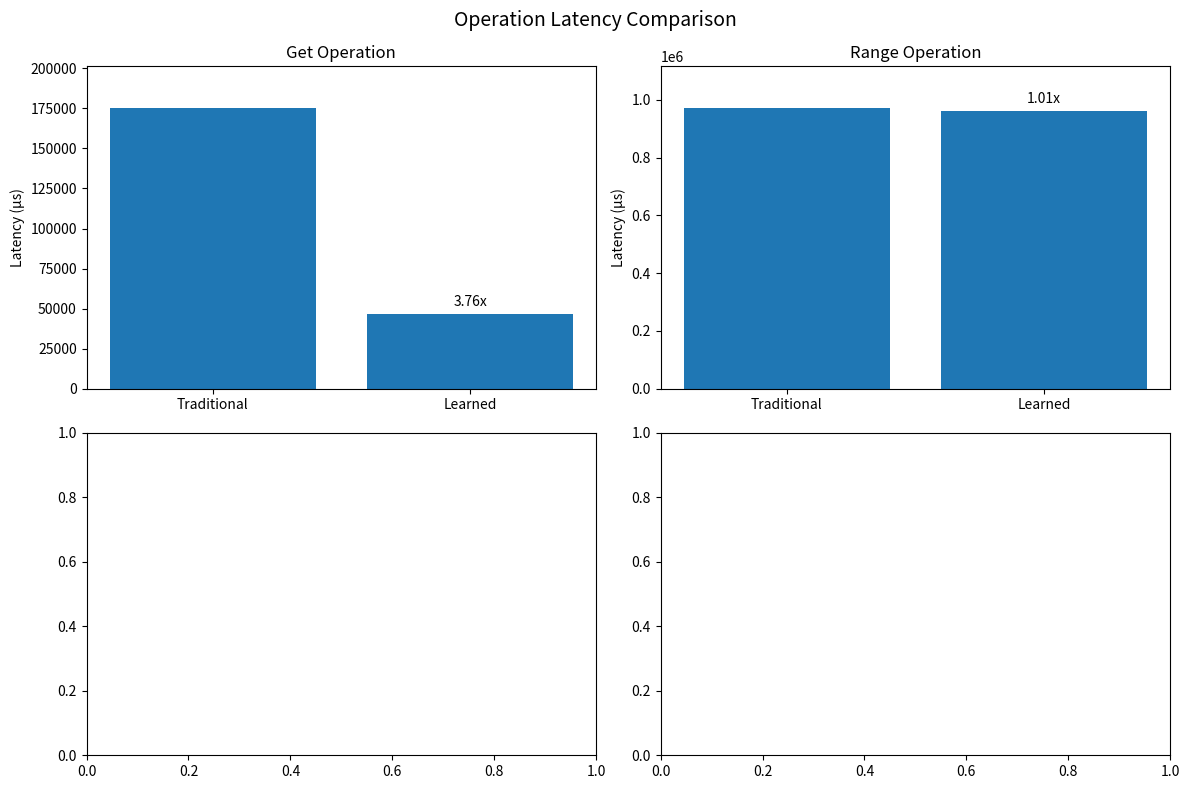

What is the average value of the Range Operation series?

965000